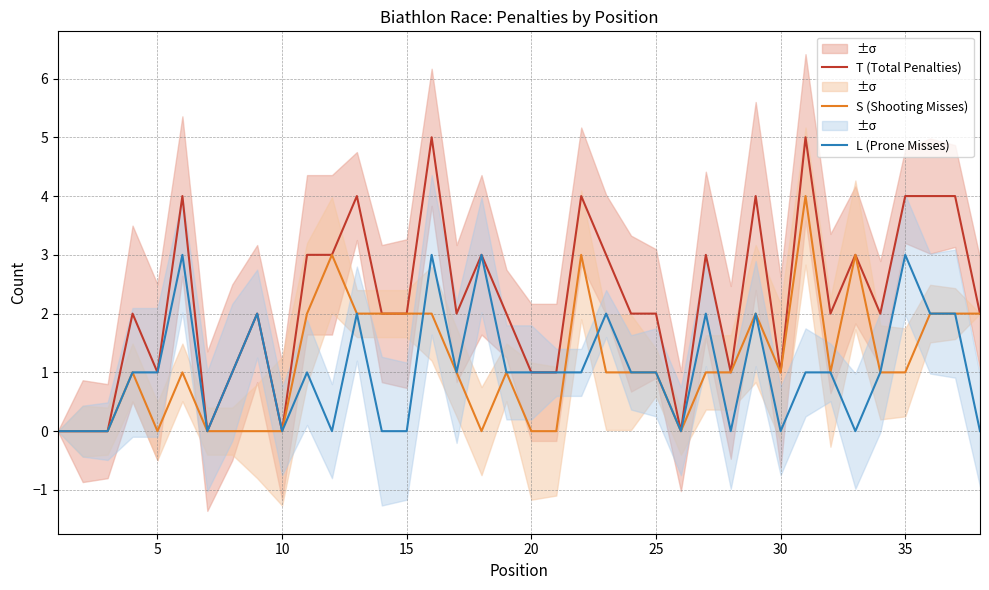

What is the maximum value for L (Prone Misses)?

3